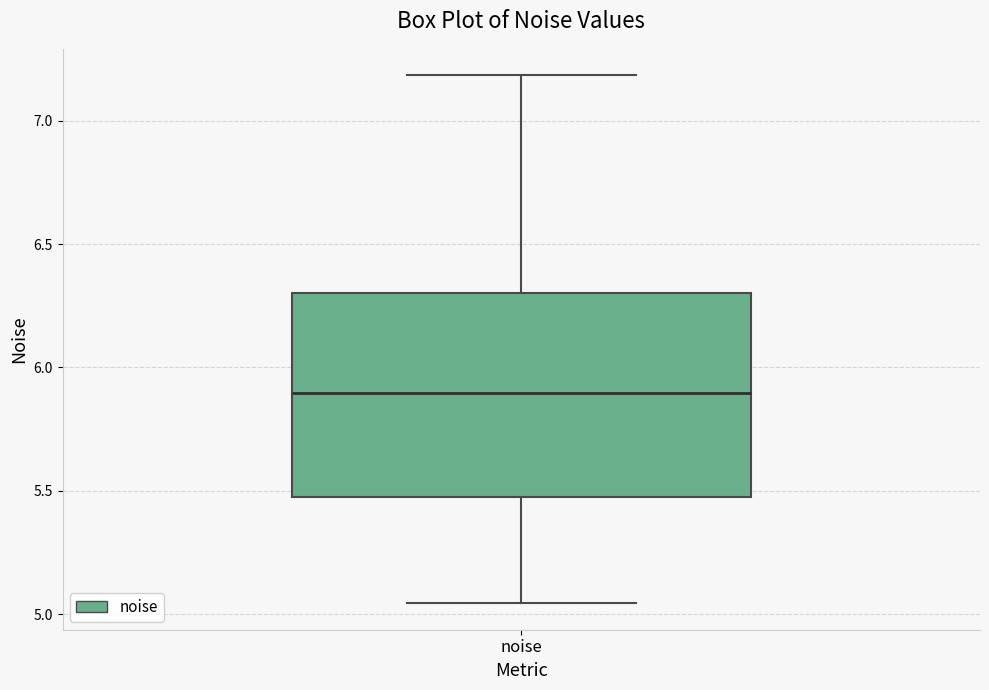

Read this box plot against the y-axis: the position of the median line, the range covered by the box, and the ends of both whiskers. The values are not printed on the chart, so give them approximately, as read against the axis.

median 5.90, box 5.50 to 6.30, whiskers 5.05 to 7.20